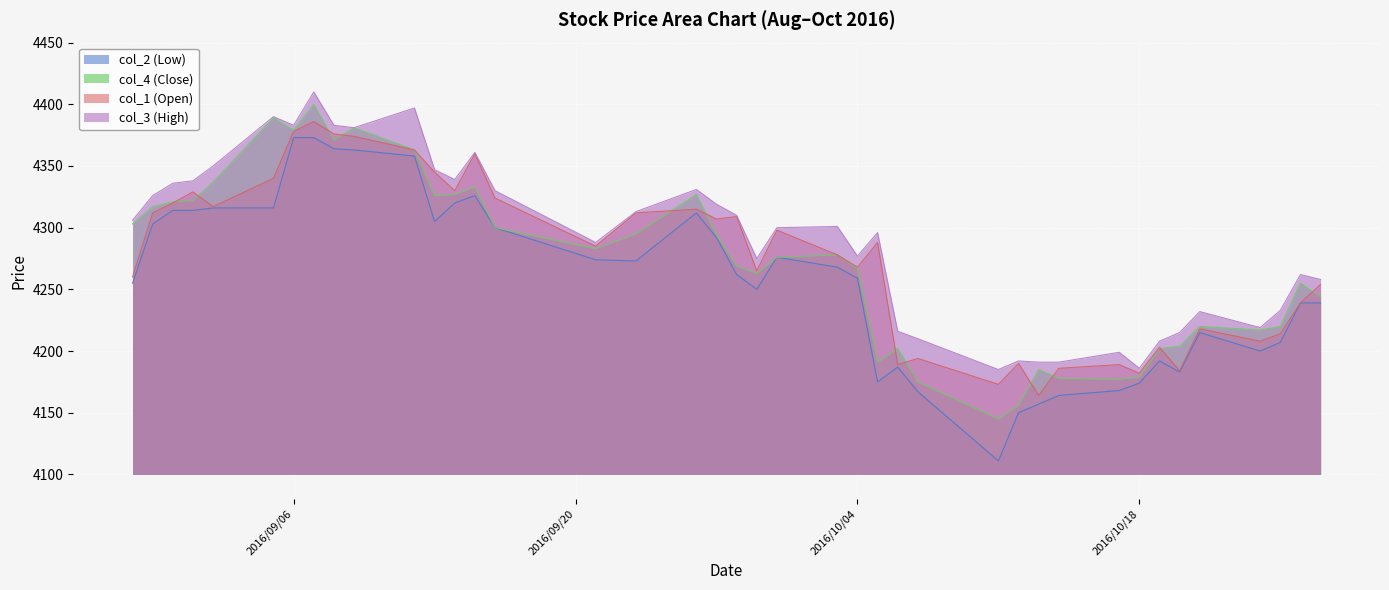

List the labels in order of col_1 (Open) value, smallest first.

2016/10/13, 2016/10/11, 2016/10/18, 2016/10/20, 2016/10/14, 2016/10/06, 2016/10/17, 2016/10/12, 2016/10/07, 2016/10/19, 2016/10/24, 2016/10/25, 2016/10/21, 2016/10/26, 2016/10/27, 2016/08/29, 2016/09/29, 2016/10/04, 2016/10/03, 2016/09/21, 2016/10/05, 2016/09/30, 2016/09/27, 2016/09/28, 2016/08/30, 2016/09/23, 2016/09/26, 2016/09/02, 2016/08/31, 2016/09/16, 2016/09/01, 2016/09/14, 2016/09/05, 2016/09/13, 2016/09/15, 2016/09/12, 2016/09/09, 2016/09/08, 2016/09/06, 2016/09/07